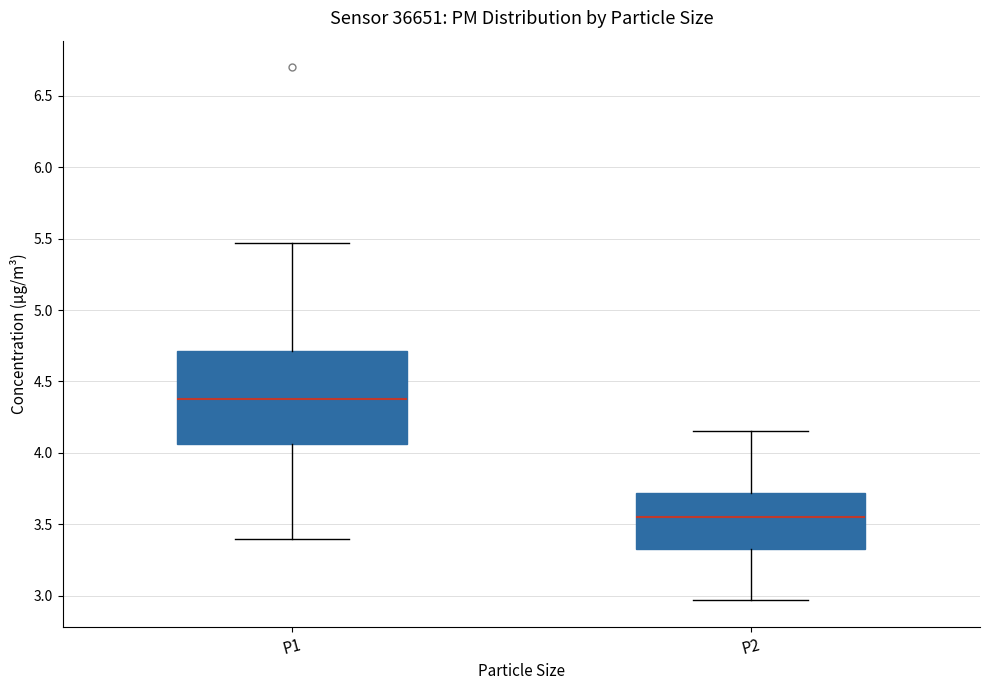

Comparing the boxes themselves (not the whiskers), which one is the tallest?

P1